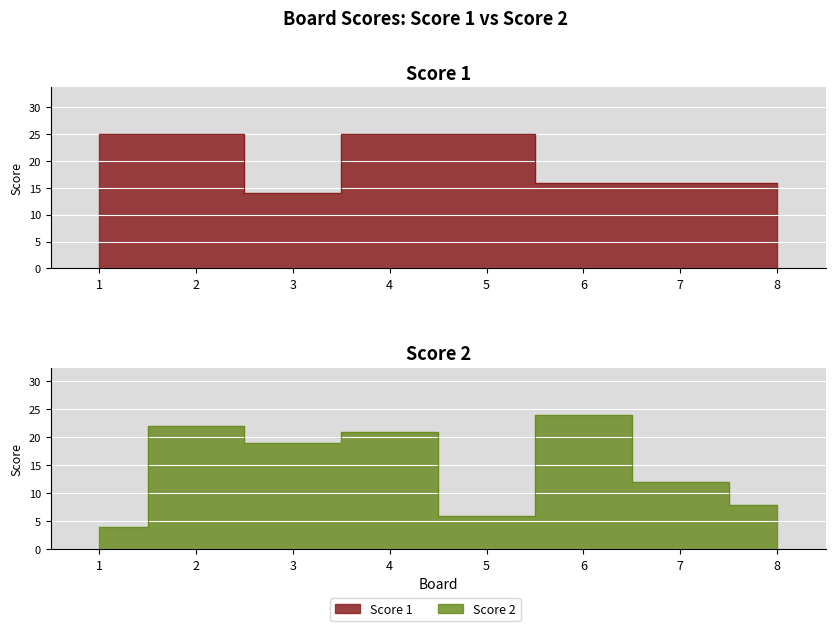

Reading left to right, what are all the values shown in this chart?

Score 1: 25	25	14	25	25	16	16	16
Score 2: 4	22	19	21	6	24	12	8